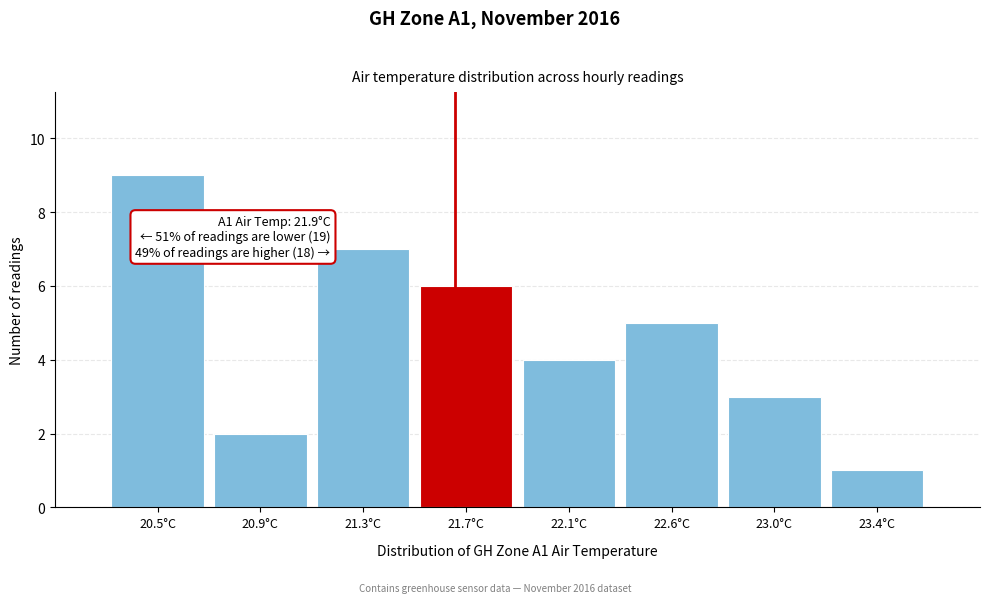

Reading left to right, list all the values displayed in this chart.

20.5°C=9	20.9°C=2	21.3°C=7	21.7°C=6	22.1°C=4	22.6°C=5	23.0°C=3	23.4°C=1